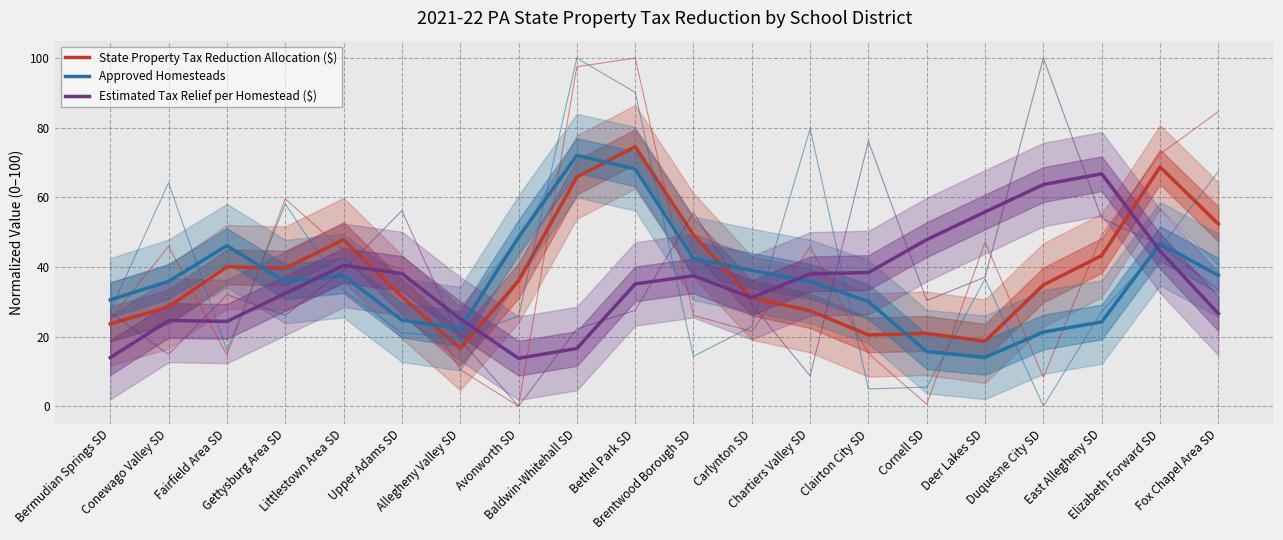

Is it true that Estimated Tax Relief per Homestead ($) equals 38.0 at Chartiers Valley SD?

True